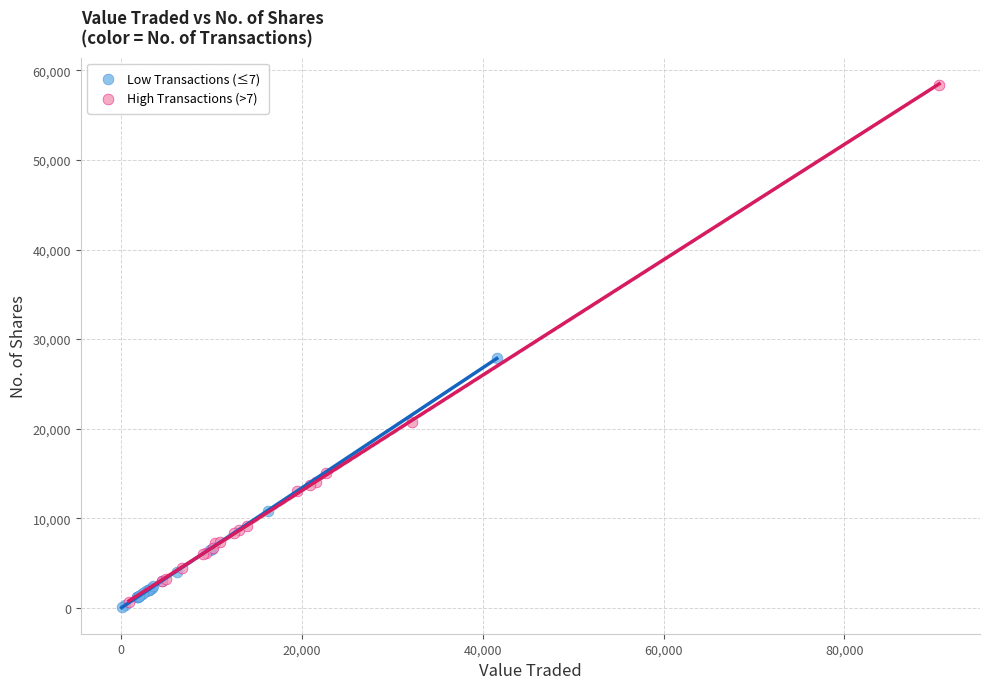

Which series has the largest Y range (max minus min)?

High Transactions (>7)